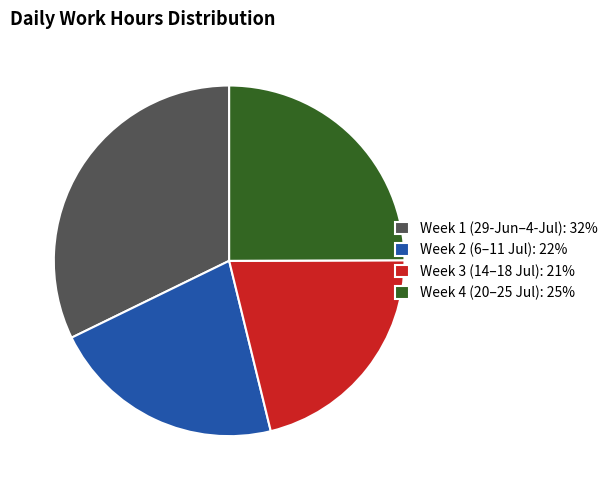

How many slices are in this pie chart?

4